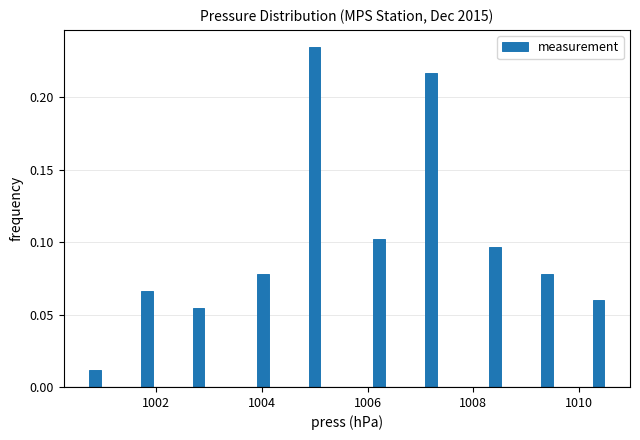

Around what value on the x-axis is the tallest bar? Give the approximate position of its centre, as read against the axis.

1005.0